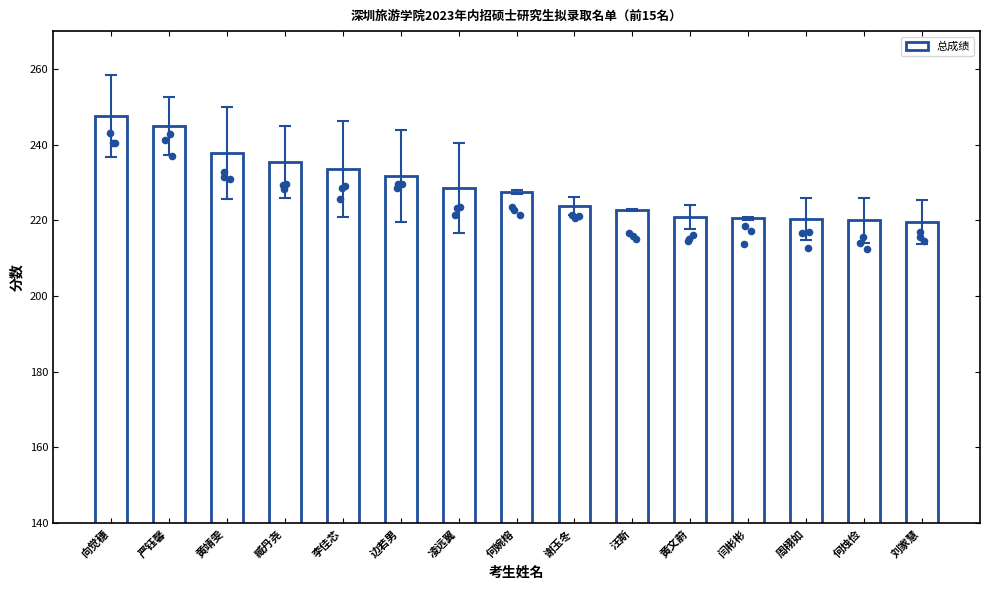

Between 黄靖雯 and 臧丹尧, which is larger?

黄靖雯